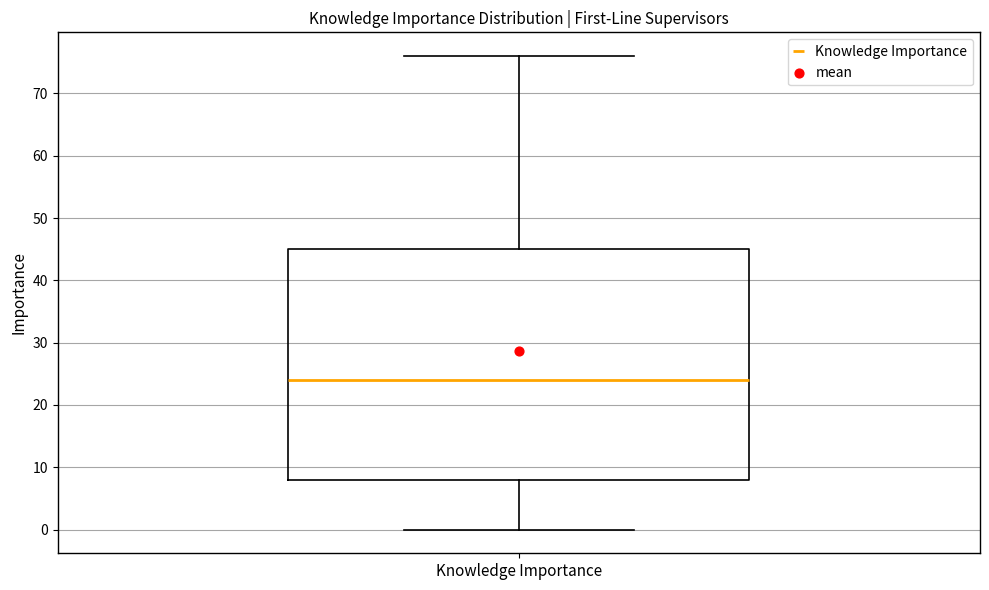

Read this box plot against the y-axis: the position of the median line, the range covered by the box, and the ends of both whiskers. The values are not printed on the chart, so give them approximately, as read against the axis.

median 24, box 8 to 45, whiskers 0 to 76